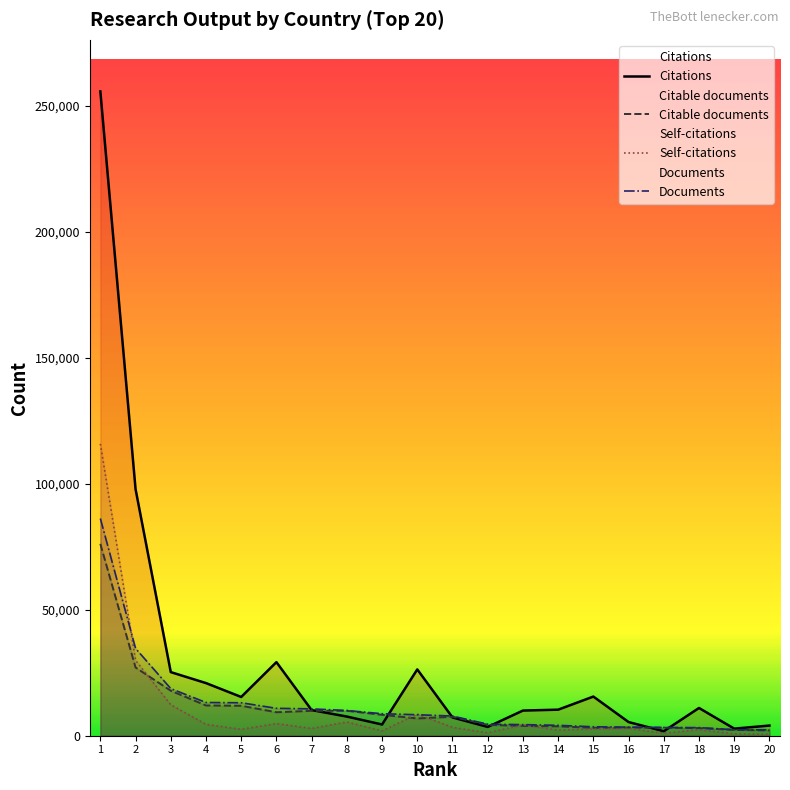

List the series in order of their peak value, lowest first.

Citable documents, Documents, Self-citations, Citations